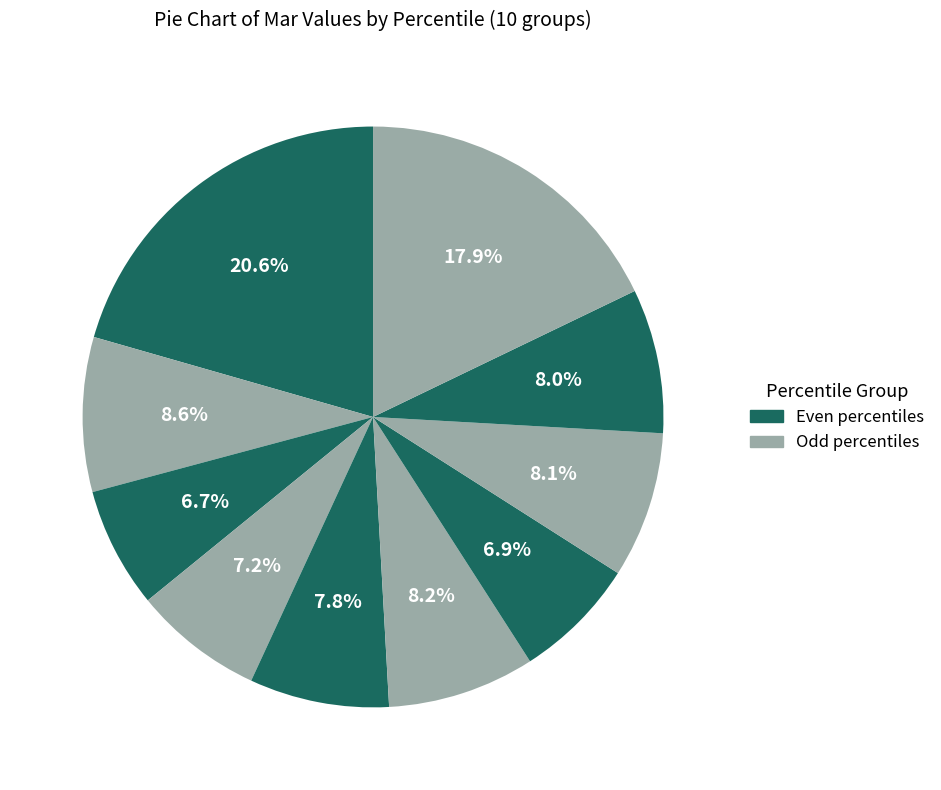

Rank the categories by value from lowest to highest.

pct25, pct65, pct35, pct45, pct85, pct75, pct55, pct15, pct95, pct05